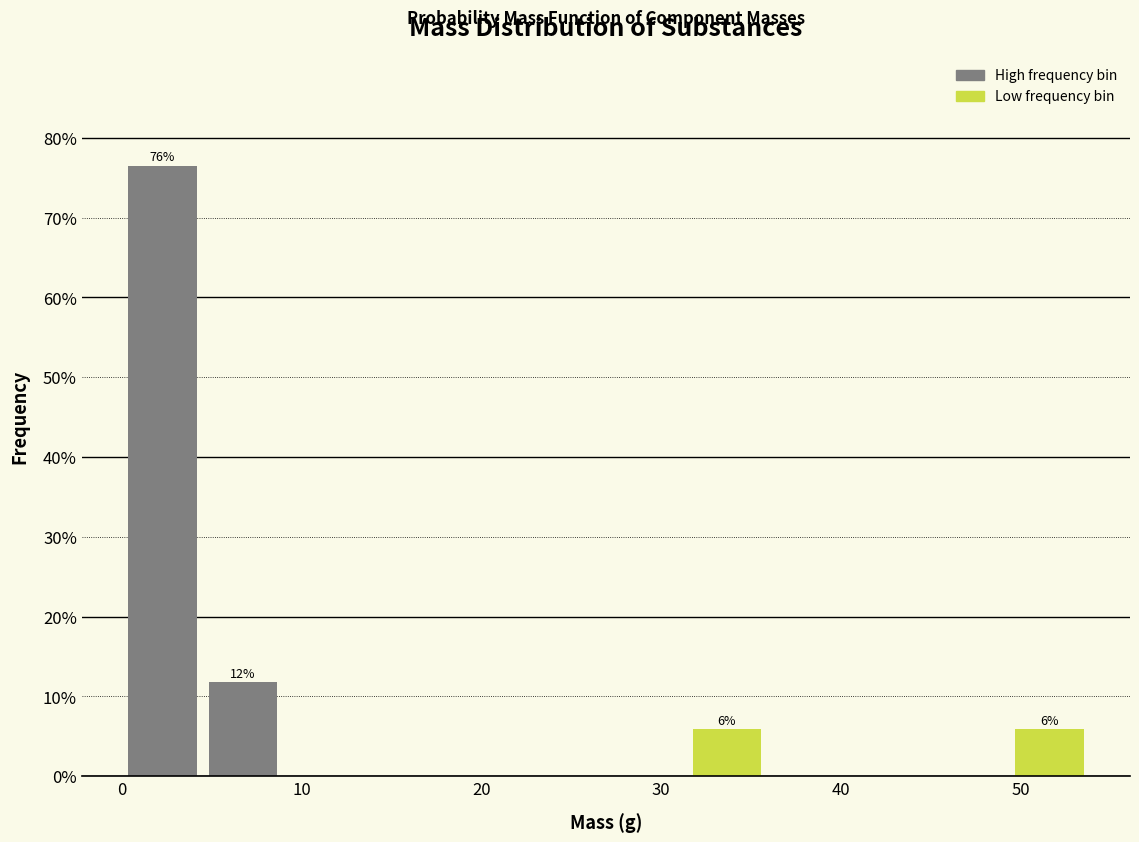

Over which range of the x-axis is the bar tallest?

0 to 4